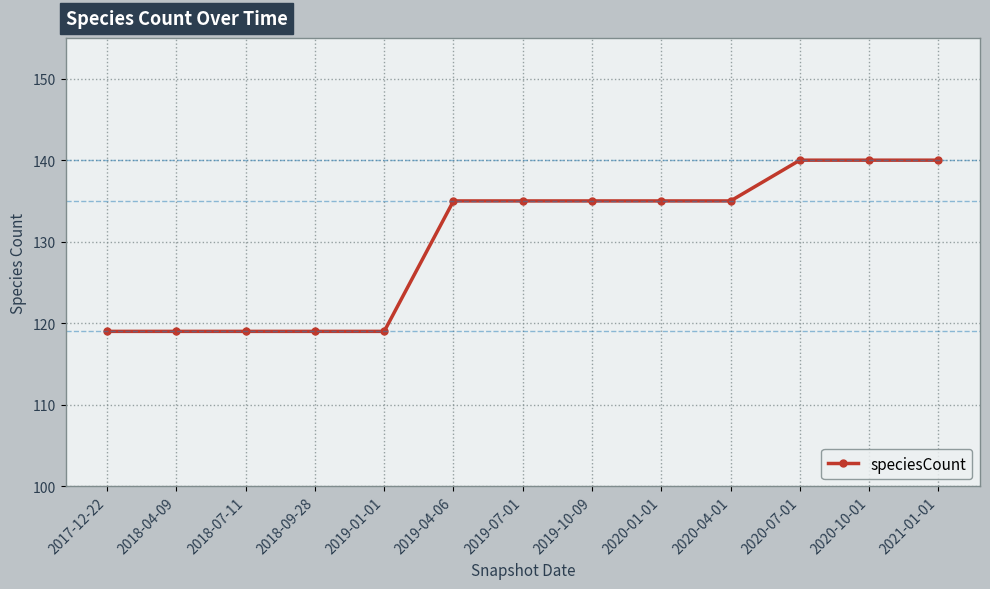

What position from the left is 2021-01-01?

13